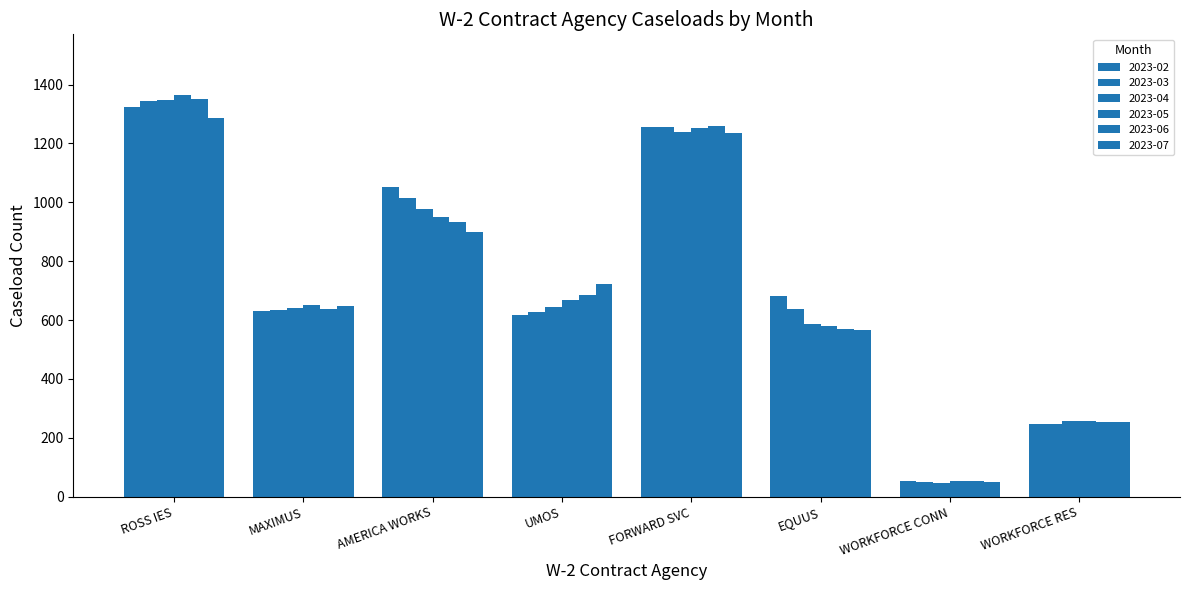

How many bars are there in each group?

6